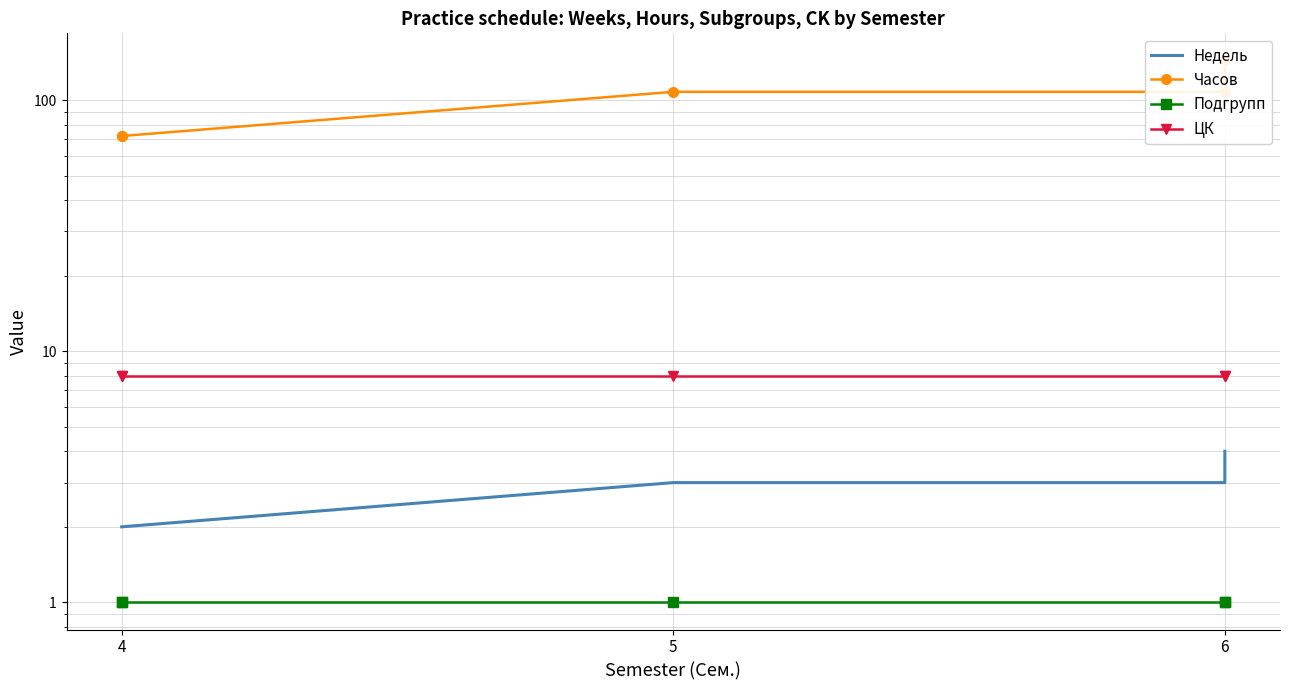

Rank the series by their maximum value, from lowest to highest.

Подгрупп, Недель, ЦК, Часов